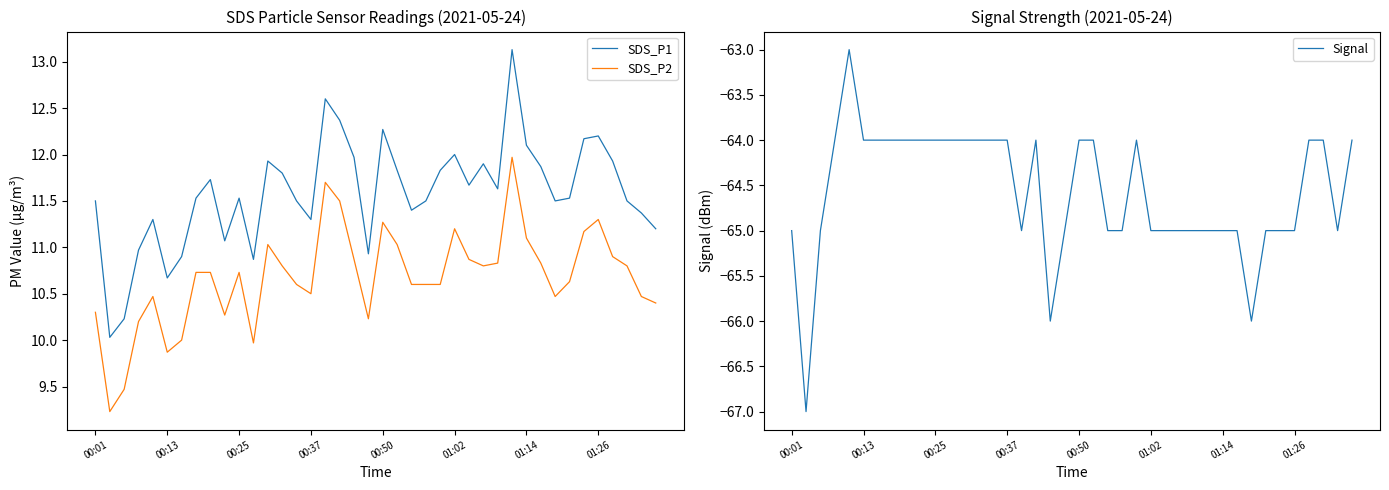

Where is Signal nearest to the value -65?

00:01